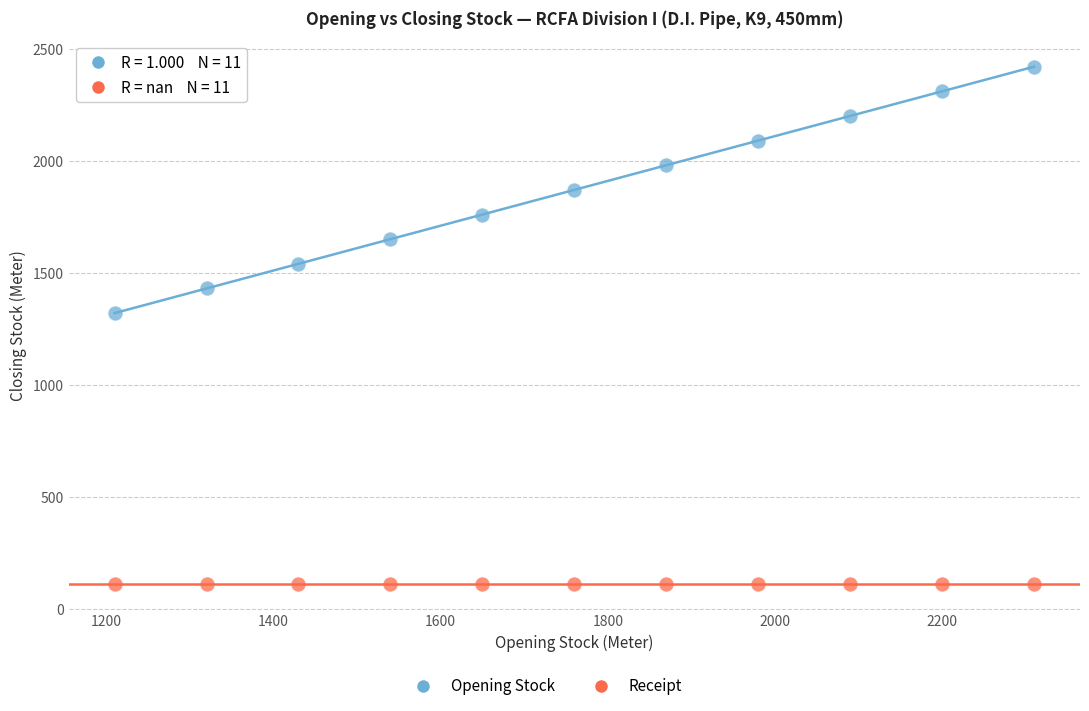

Across all series, what Y value is closest to 1265?

1320